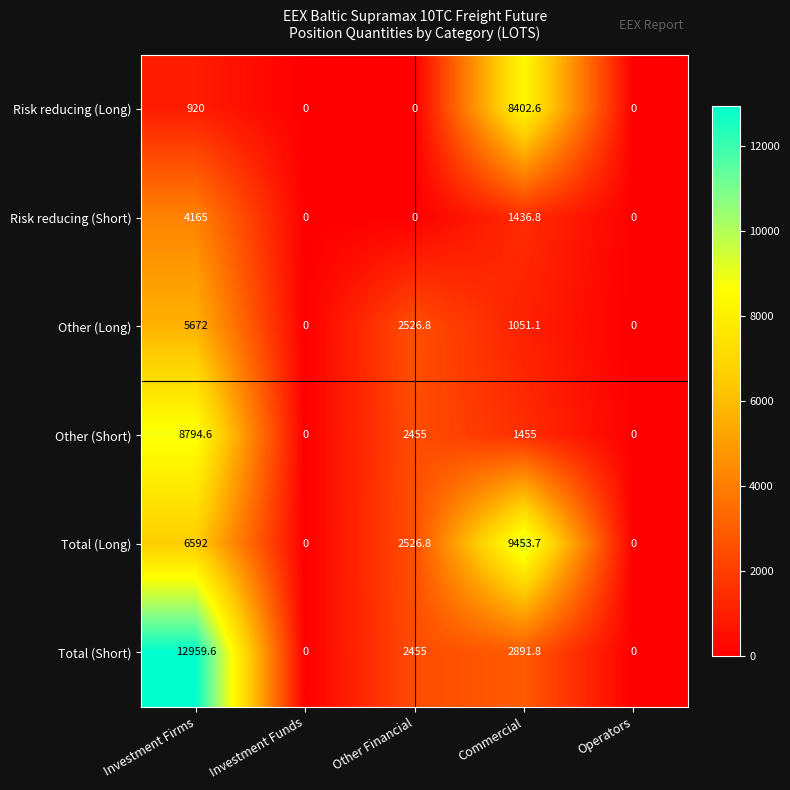

True or false: Risk reducing (Long) has a value of 4519.2 at Operators.

False